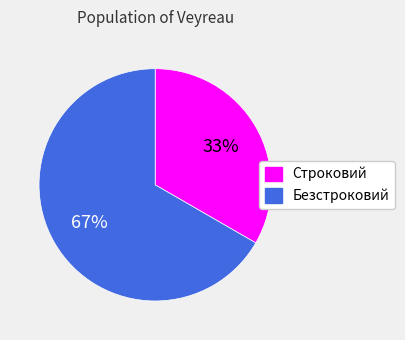

To the nearest percent, what is the combined percentage of Строковий and Безстроковий?

100%